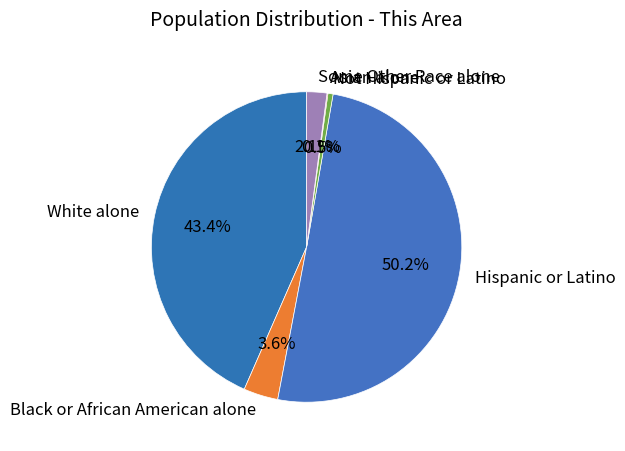

Which slice is the largest?

Hispanic or Latino